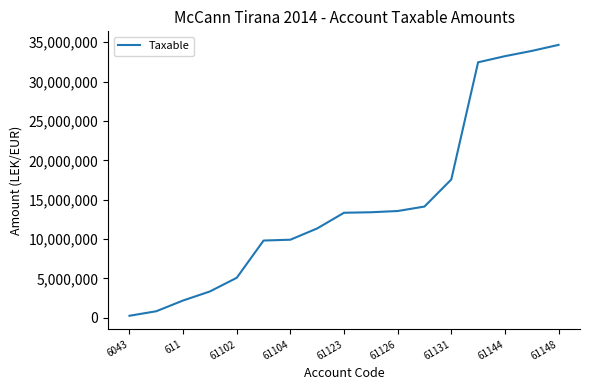

What is the difference between the maximum and minimum values?

34416143.4